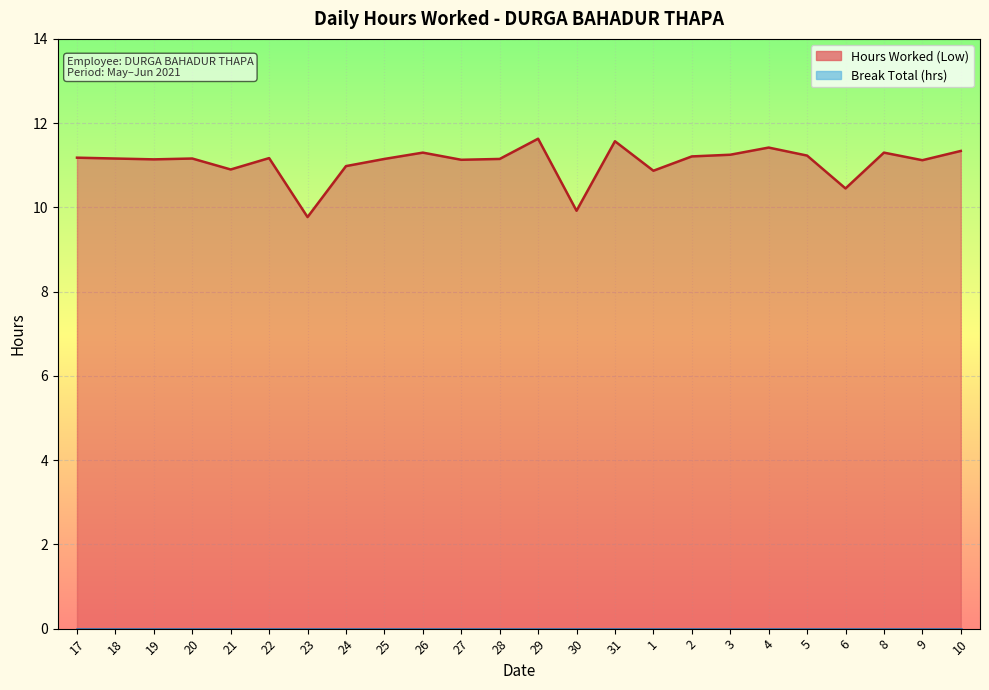

What is the smallest value displayed?

9.8